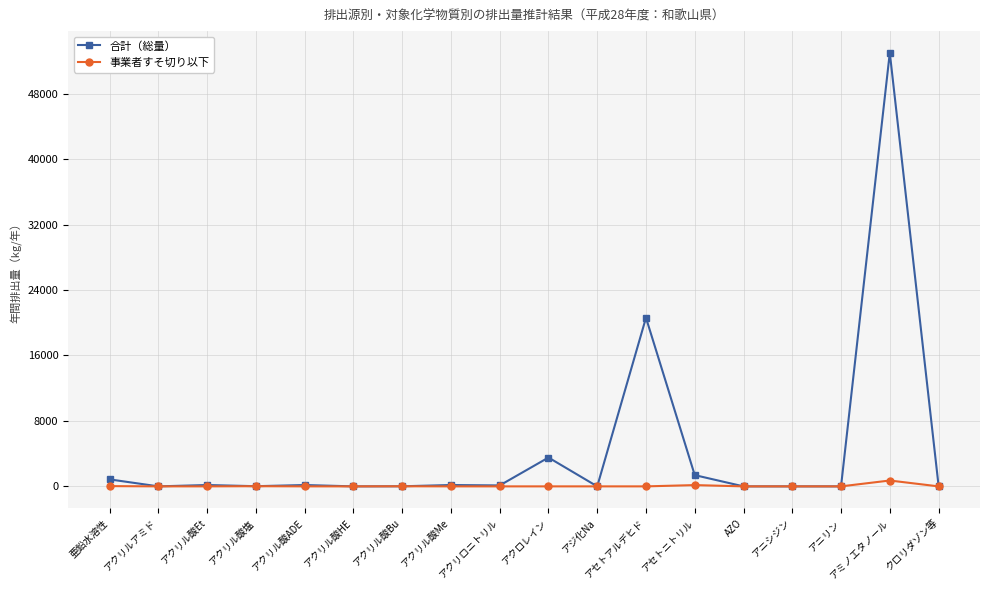

Which series has the largest total across all categories?

合計（総量）